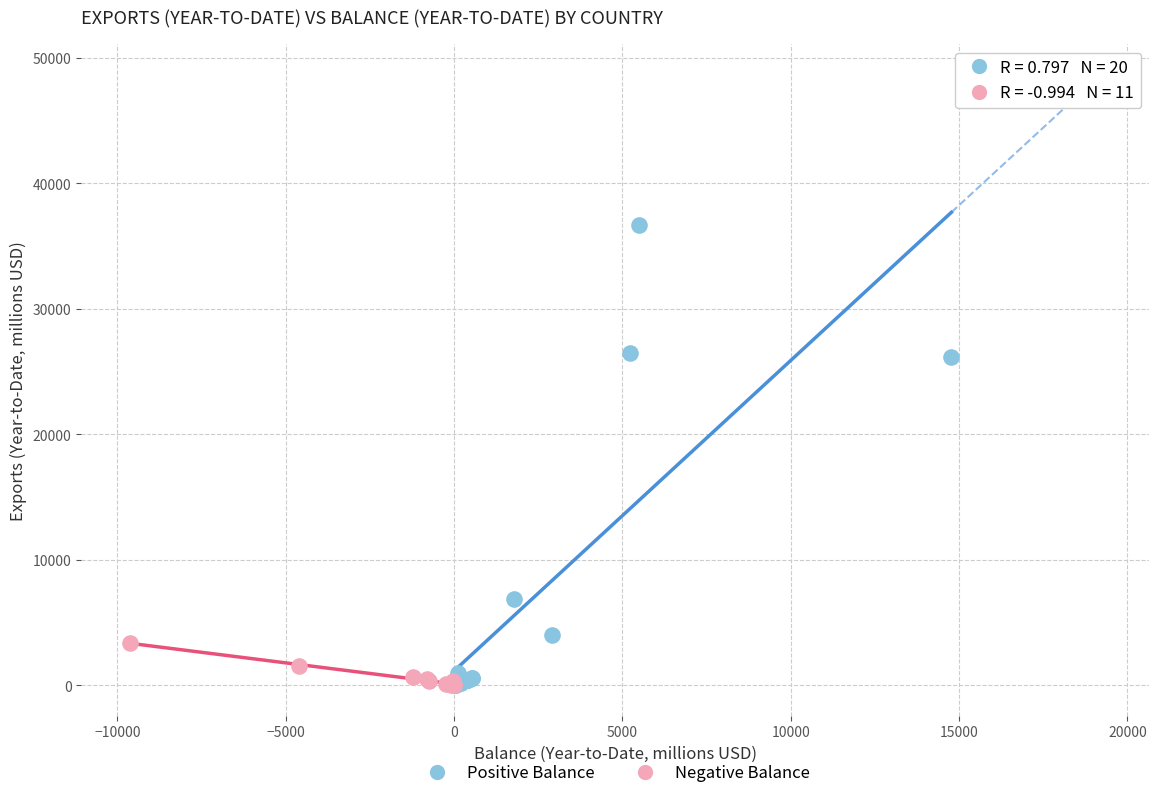

Which series contains the highest Y value?

Positive Balance